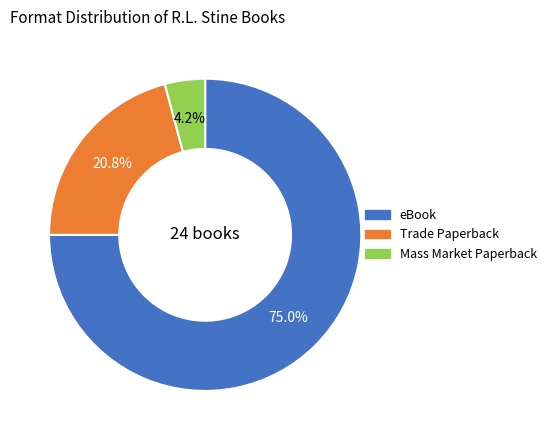

Rank the categories by value from lowest to highest.

Mass Market Paperback, Trade Paperback, eBook